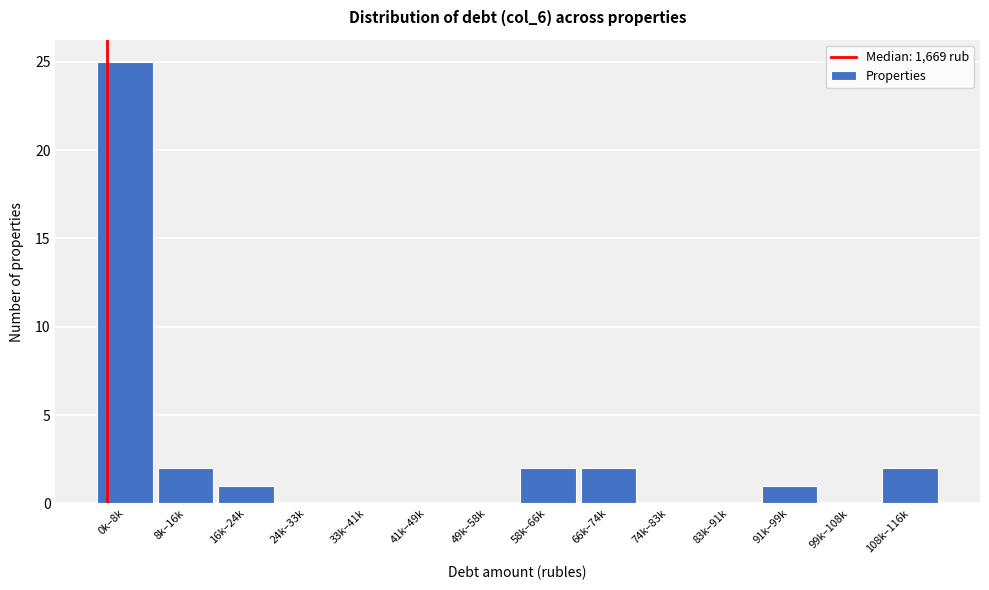

Reading left to right, list all the values displayed in this chart.

0k–8k=25	8k–16k=2	16k–24k=1	24k–33k=0	33k–41k=0	41k–49k=0	49k–58k=0	58k–66k=2	66k–74k=2	74k–83k=0	83k–91k=0	91k–99k=1	99k–108k=0	108k–116k=2